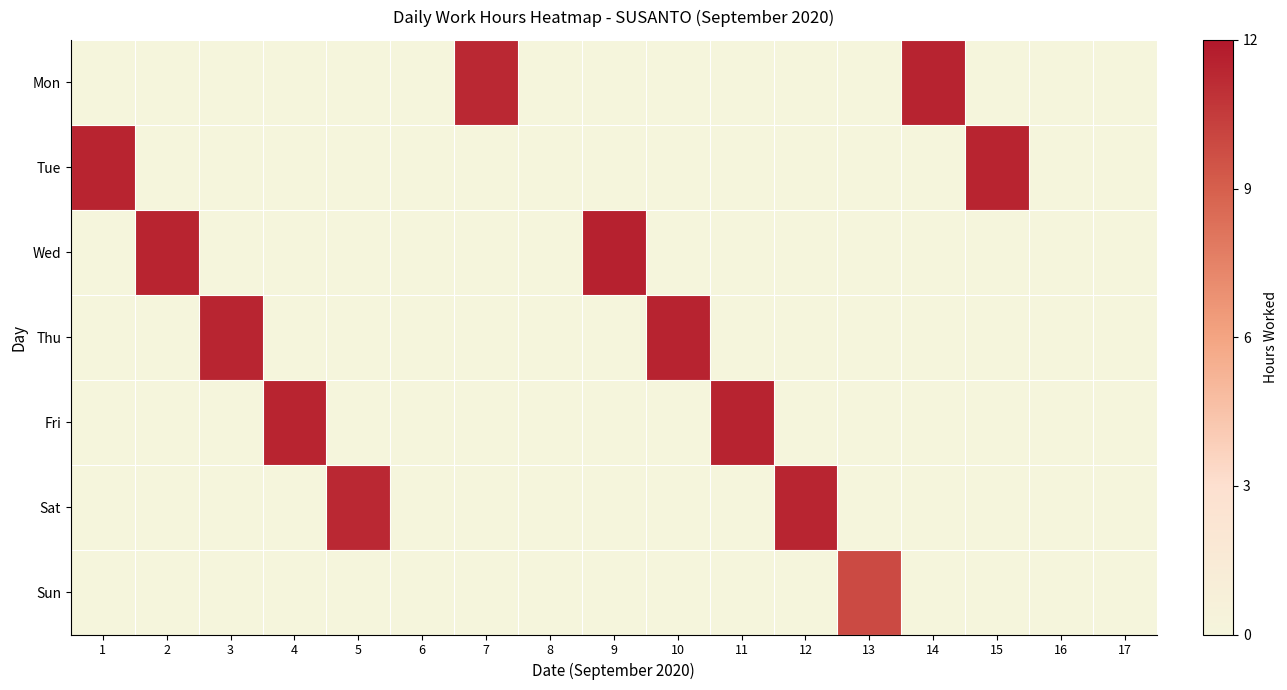

Reading left to right, what are all the values shown in this chart?

Mon: 1=0.0	2=0.0	3=0.0	4=0.0	5=0.0	6=0.0	7=11.3	8=0.0	9=0.0	10=0.0	11=0.0	12=0.0	13=0.0	14=11.5	15=0.0	16=0.0	17=0.0
Tue: 1=11.5	2=0.0	3=0.0	4=0.0	5=0.0	6=0.0	7=0.0	8=0.0	9=0.0	10=0.0	11=0.0	12=0.0	13=0.0	14=0.0	15=11.5	16=0.0	17=0.0
Wed: 1=0.0	2=11.5	3=0.0	4=0.0	5=0.0	6=0.0	7=0.0	8=0.0	9=11.6	10=0.0	11=0.0	12=0.0	13=0.0	14=0.0	15=0.0	16=0.0	17=0.0
Thu: 1=0.0	2=0.0	3=11.4	4=0.0	5=0.0	6=0.0	7=0.0	8=0.0	9=0.0	10=11.5	11=0.0	12=0.0	13=0.0	14=0.0	15=0.0	16=0.0	17=0.0
Fri: 1=0.0	2=0.0	3=0.0	4=11.5	5=0.0	6=0.0	7=0.0	8=0.0	9=0.0	10=0.0	11=11.5	12=0.0	13=0.0	14=0.0	15=0.0	16=0.0	17=0.0
Sat: 1=0.0	2=0.0	3=0.0	4=0.0	5=11.2	6=0.0	7=0.0	8=0.0	9=0.0	10=0.0	11=0.0	12=11.4	13=0.0	14=0.0	15=0.0	16=0.0	17=0.0
Sun: 1=0.0	2=0.0	3=0.0	4=0.0	5=0.0	6=0.0	7=0.0	8=0.0	9=0.0	10=0.0	11=0.0	12=0.0	13=9.9	14=0.0	15=0.0	16=0.0	17=0.0